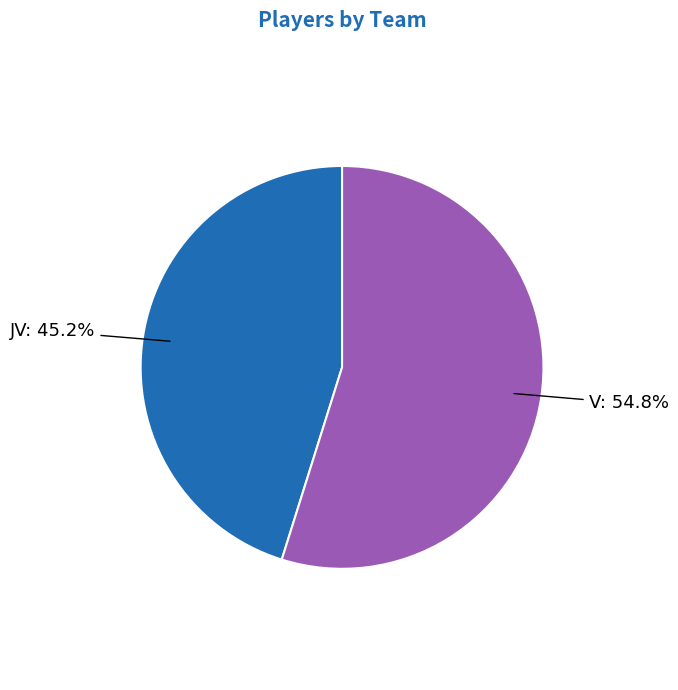

Is there any slice that represents more than half of the pie?

Yes